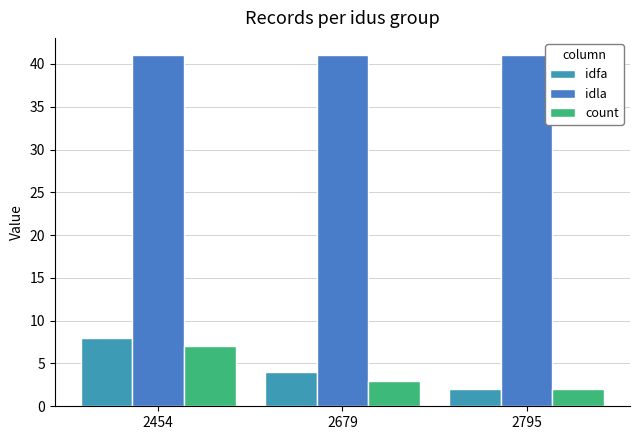

At 2795, list the series in order from smallest to largest.

idfa, count, idla